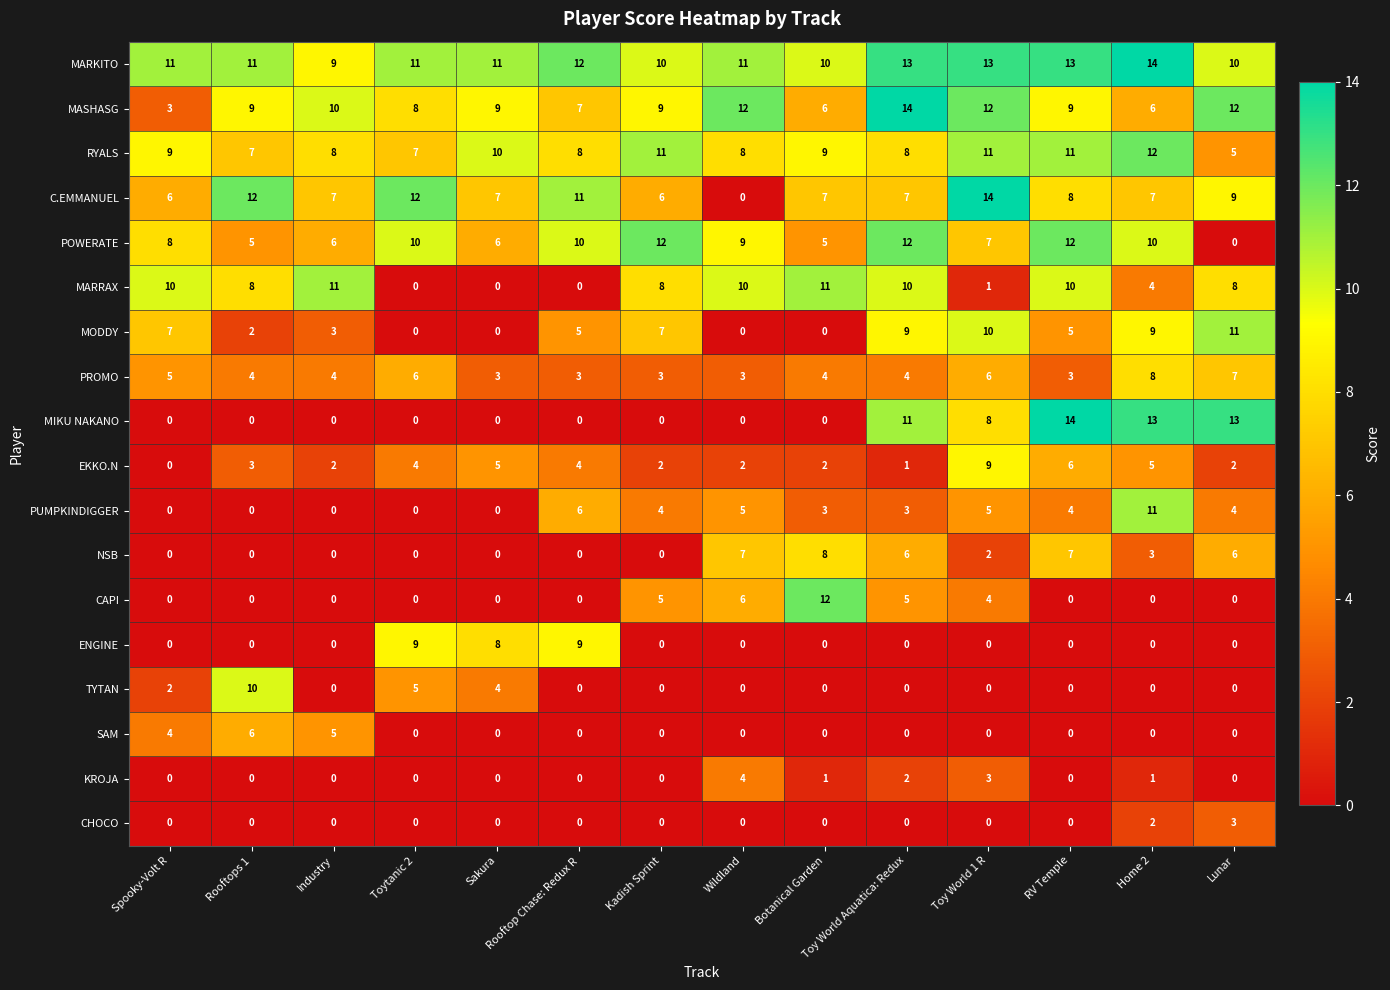

What is the sum of the MODDY values at Rooftop Chase: Redux R and Botanical Garden?

5